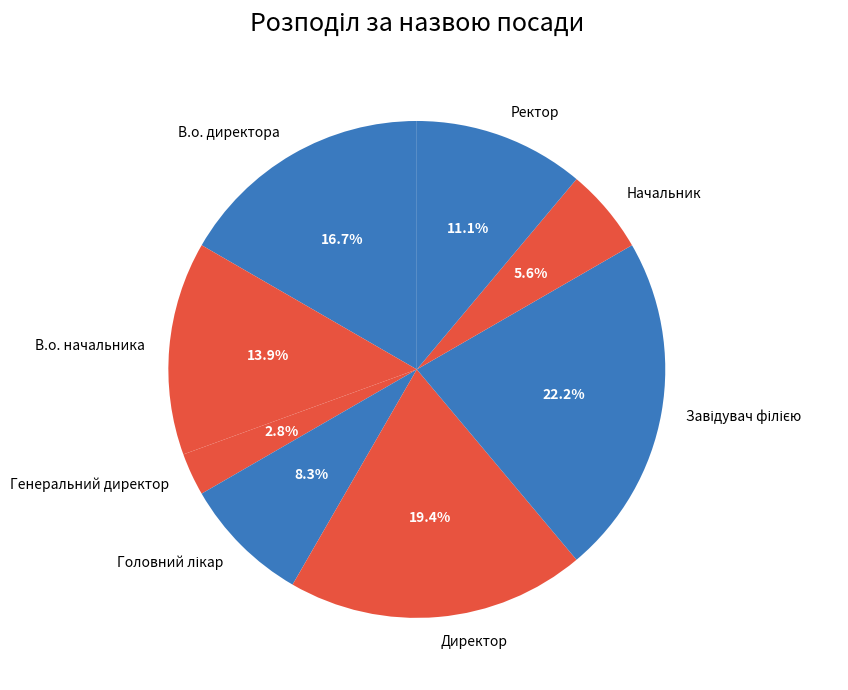

Which category has the smallest portion of the pie?

Генеральний директор